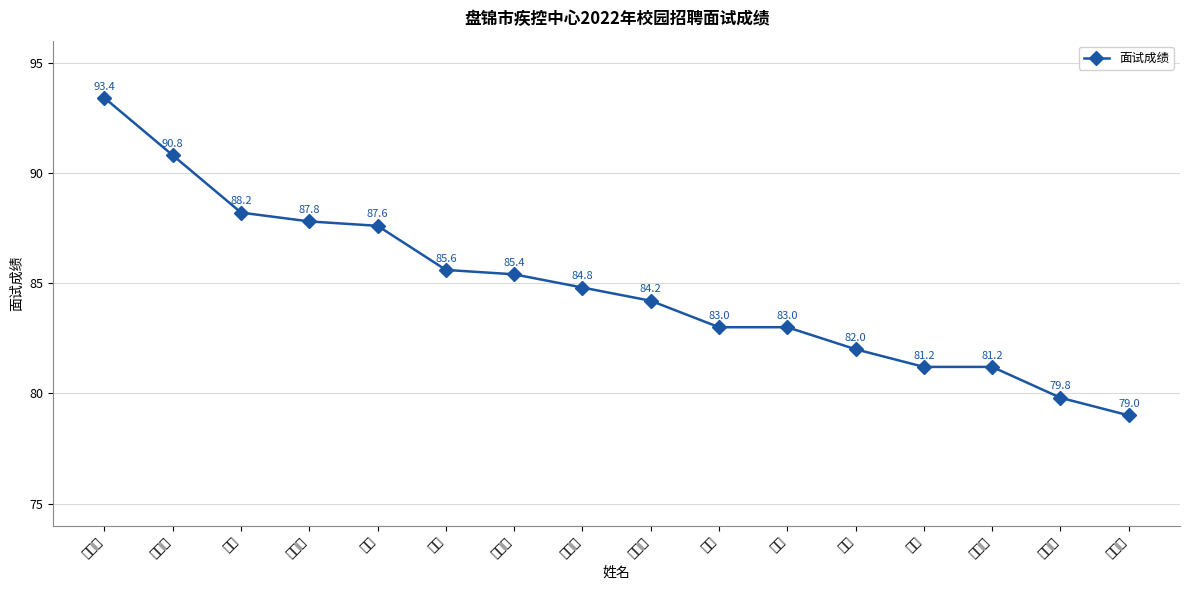

What is the label of the 15th point from the left?

曾馨平